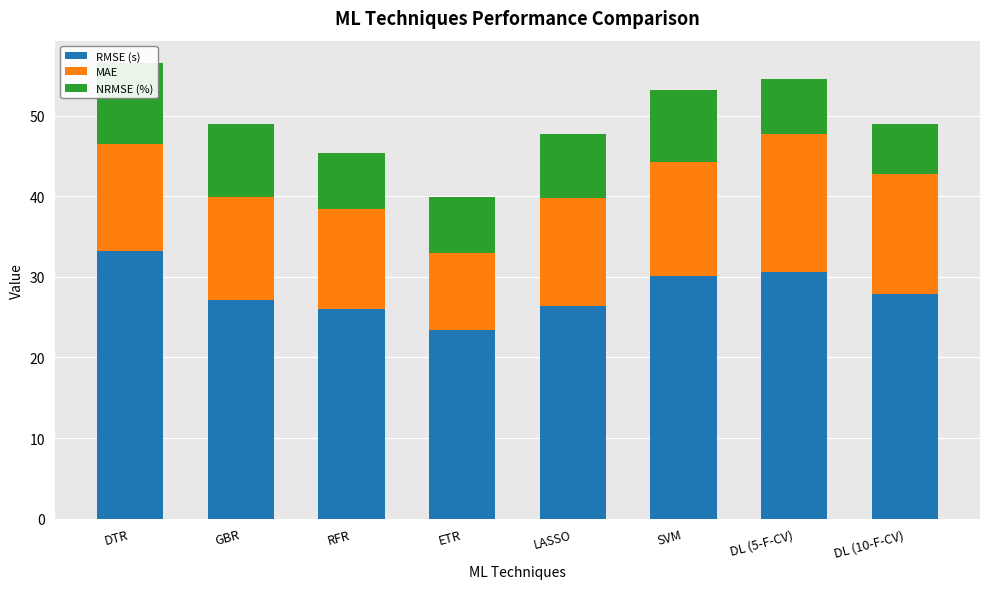

What are all the series names shown in the legend?

RMSE (s), MAE, NRMSE (%)